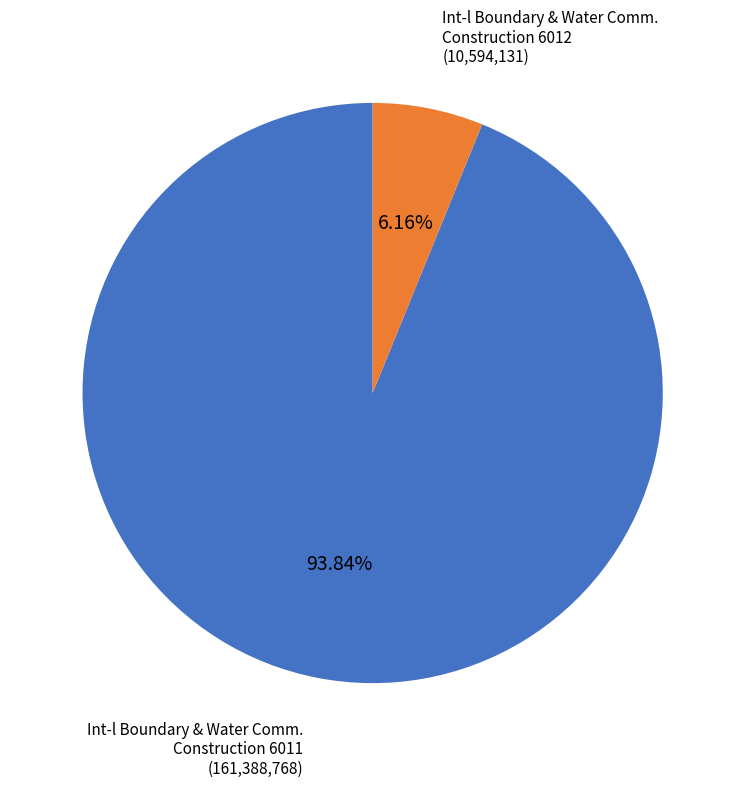

Does any single category account for the majority?

Yes